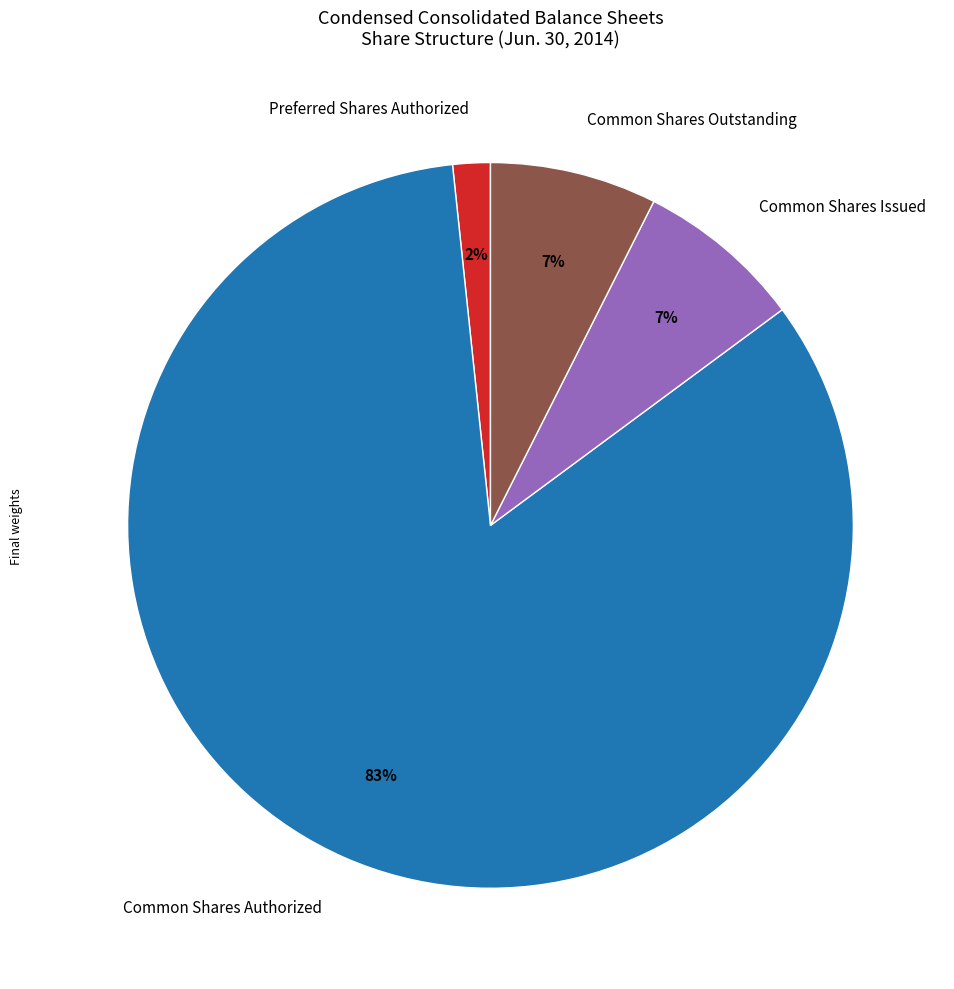

Does Common Shares Authorized represent more than half of the total?

Yes